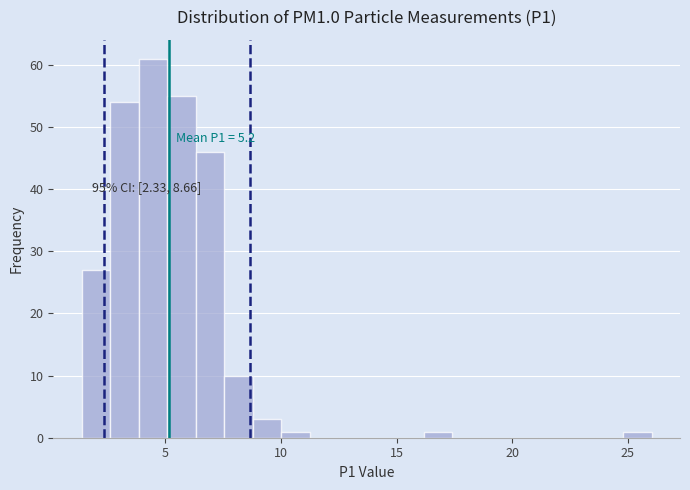

Read against the x-axis, roughly where is the centre of the tallest bar?

4.5